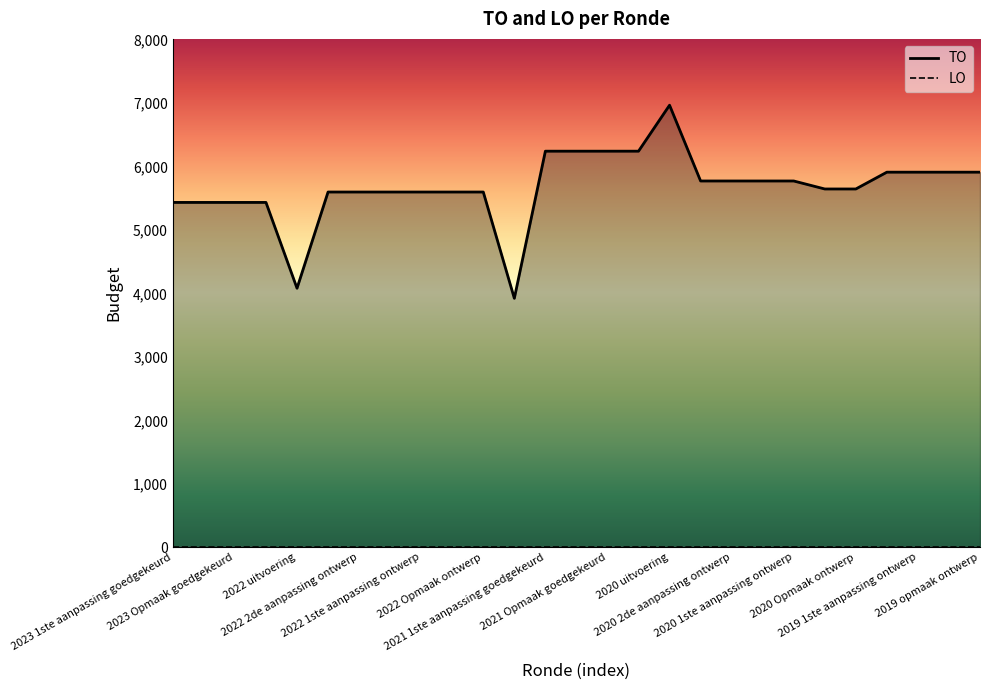

True or false: there are more than 0 points higher than both neighbors.

True